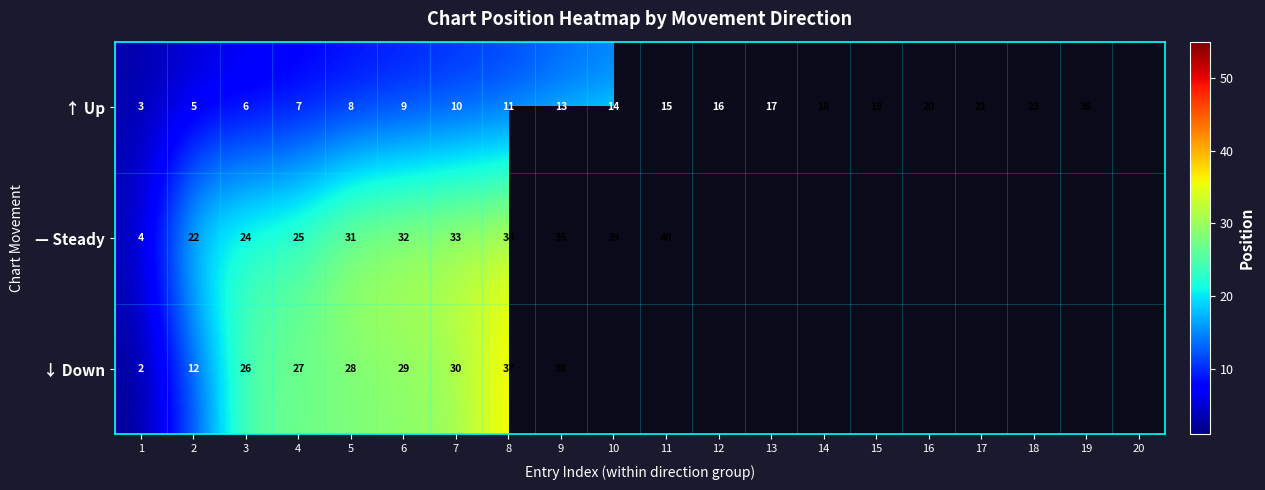

What is the total value across all series at 2?

39